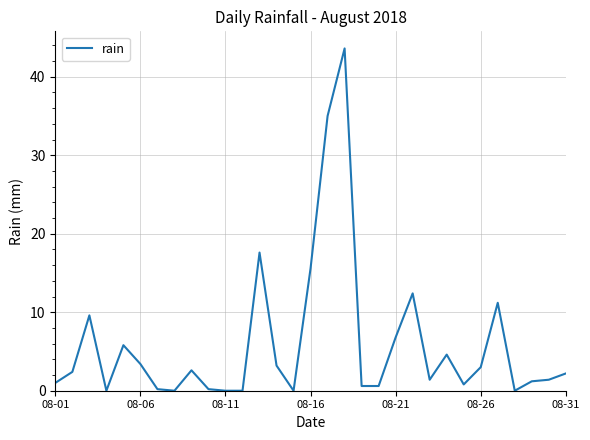

Count the number of categories in the chart.

31